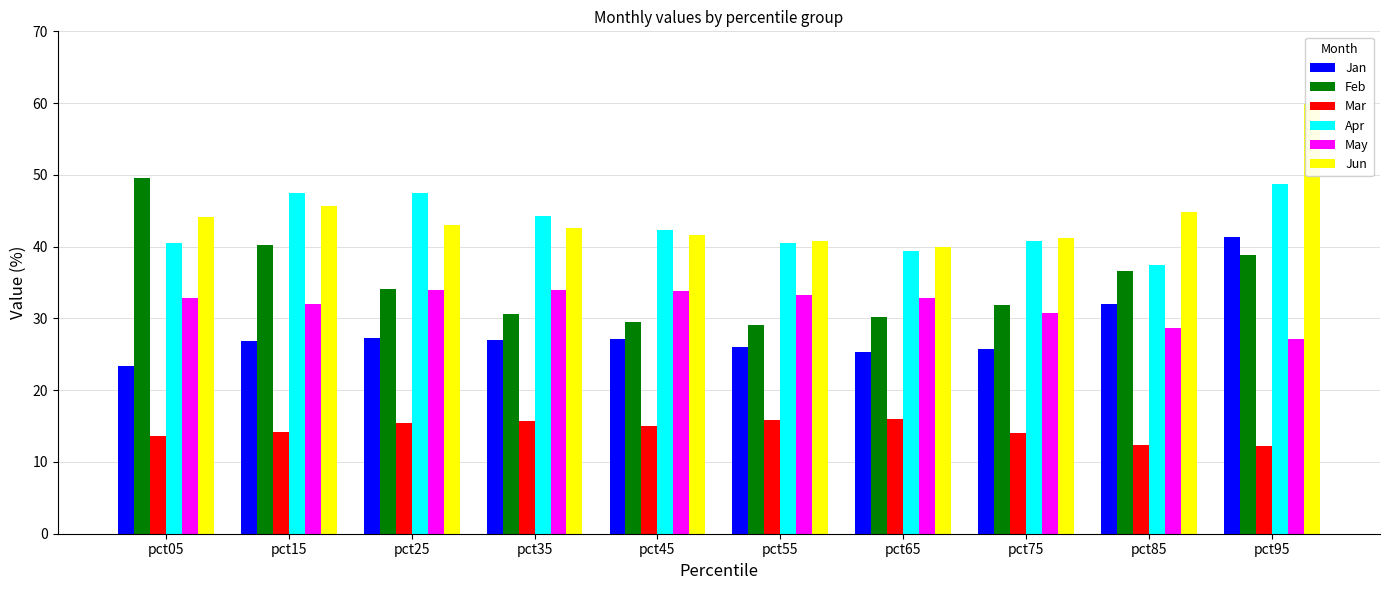

At which label does Feb reach its minimum?

pct55